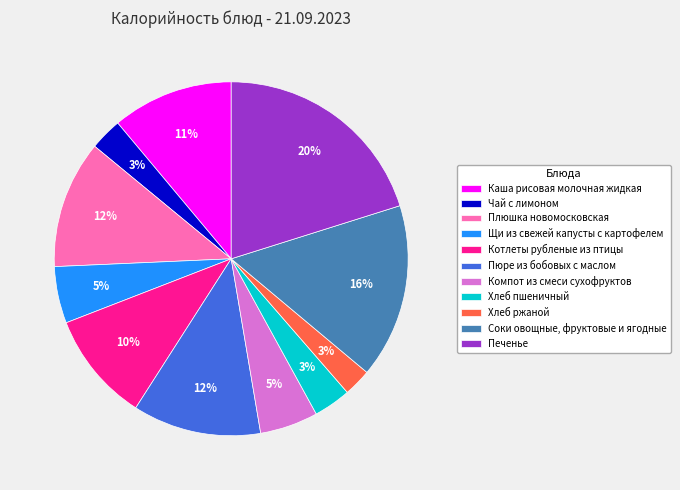

To the nearest percent, what percentage of the pie is Печенье?

20%